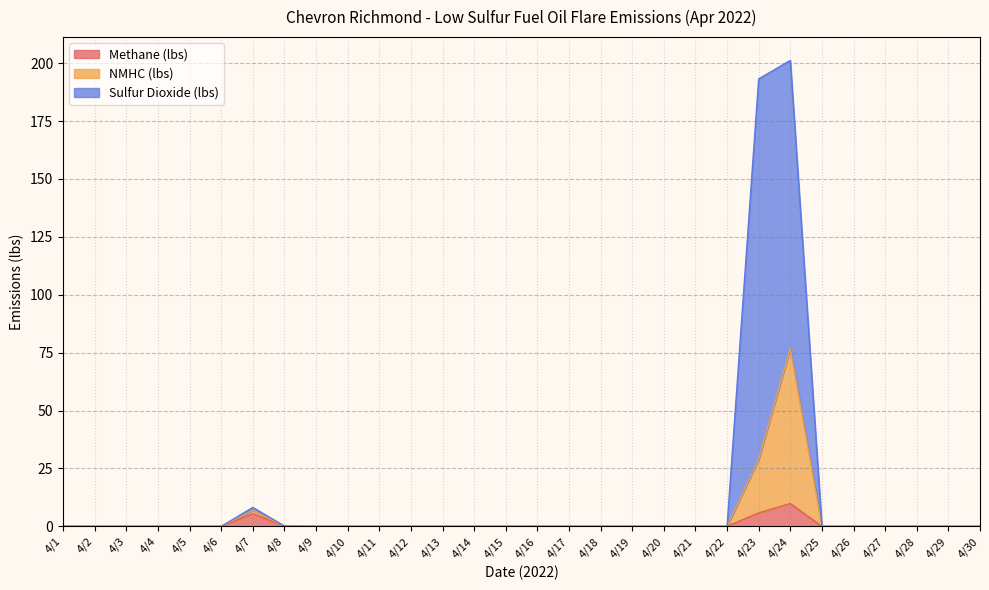

Reading left to right, transcribe all the data shown in this chart.

Methane (lbs): 0.0	0.0	0.0	0.0	0.0	0.0	5.4	0.0	0.0	0.0	0.0	0.0	0.0	0.0	0.0	0.0	0.0	0.0	0.0	0.0	0.0	0.0	5.8	9.9	0.0	0.0	0.0	0.0	0.0	0.0
NMHC (lbs): 0.0	0.0	0.0	0.0	0.0	0.0	6.9	0.1	0.0	0.0	0.0	0.0	0.0	0.0	0.0	0.0	0.0	0.0	0.0	0.0	0.0	0.0	29.0	76.8	0.0	0.0	0.0	0.0	0.0	0.0
Sulfur Dioxide (lbs): 0.1	0.0	0.0	0.0	0.0	0.0	8.2	0.1	0.0	0.0	0.0	0.0	0.0	0.0	0.0	0.0	0.0	0.0	0.0	0.0	0.0	0.0	193.2	201.2	0.0	0.0	0.0	0.0	0.0	0.0